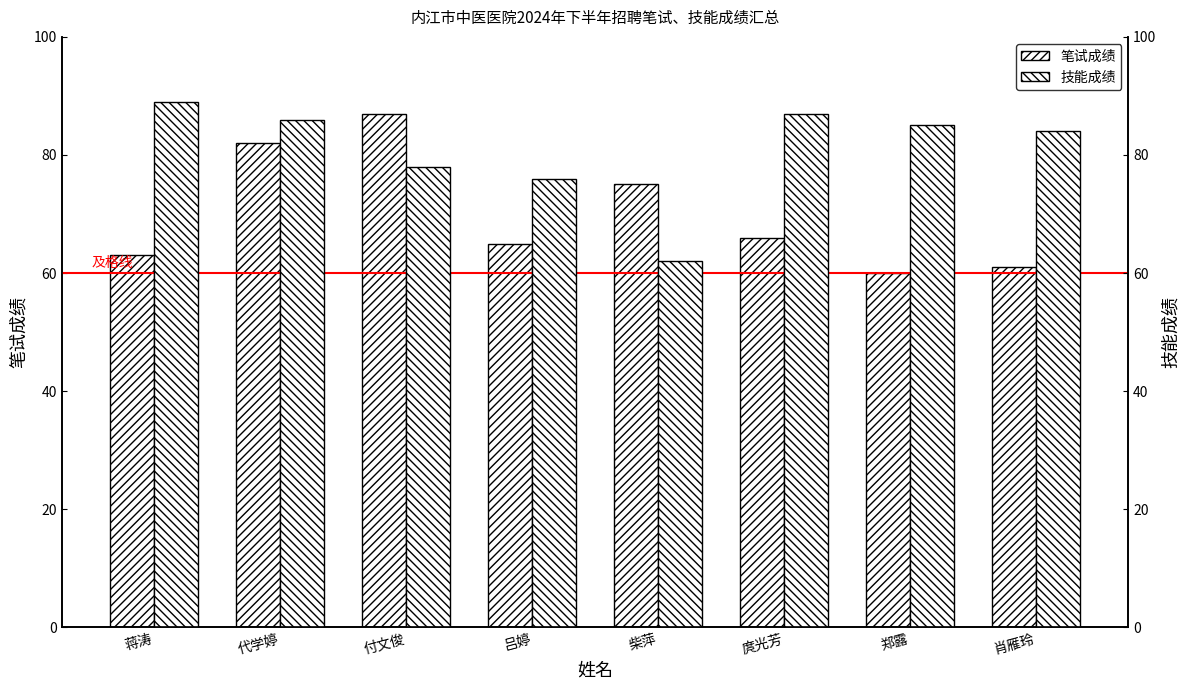

Which series has the largest total across all categories?

技能成绩